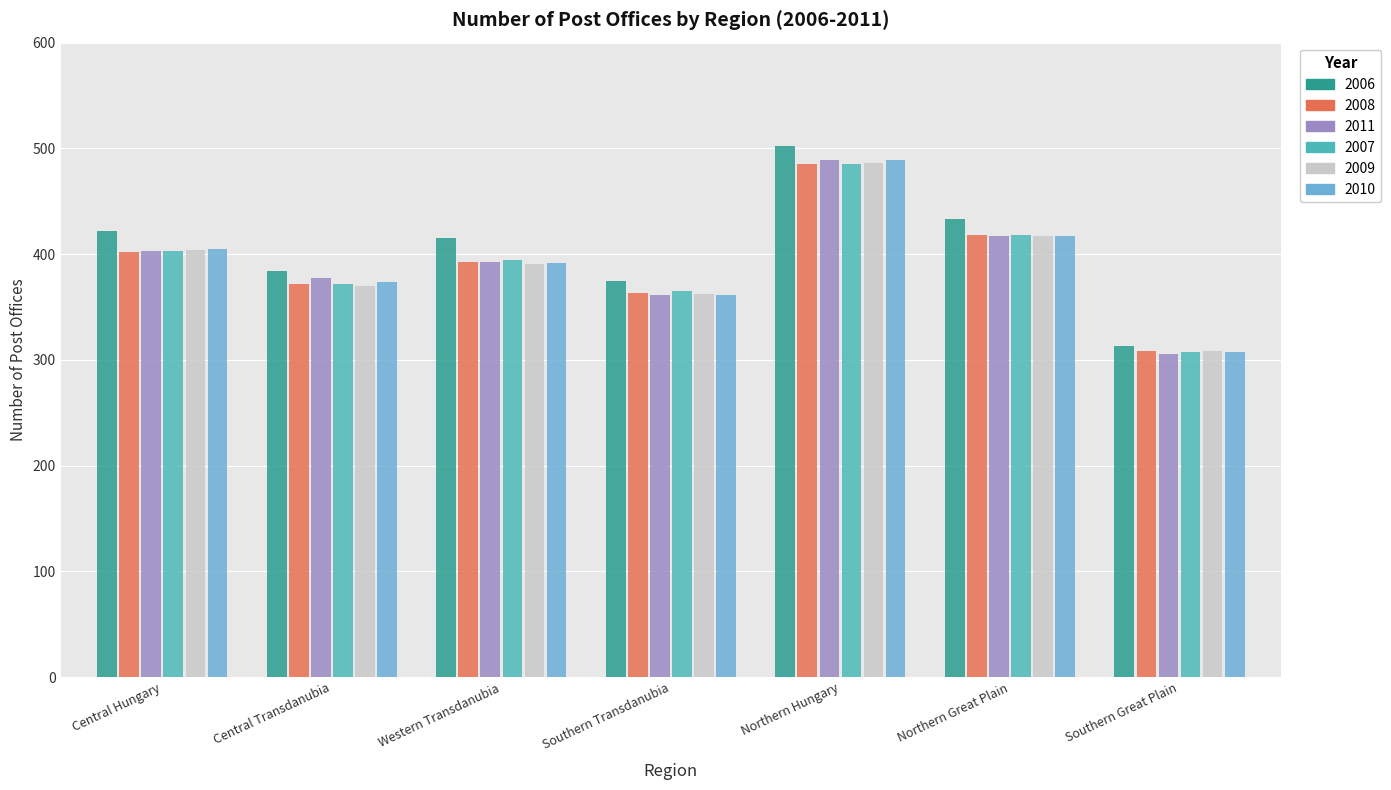

How many values in the 2007 series are below 394?

3